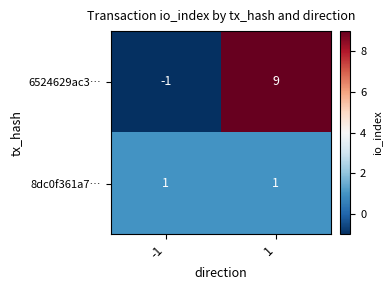

Which series changed the most between -1 and 1?

6524629ac3…